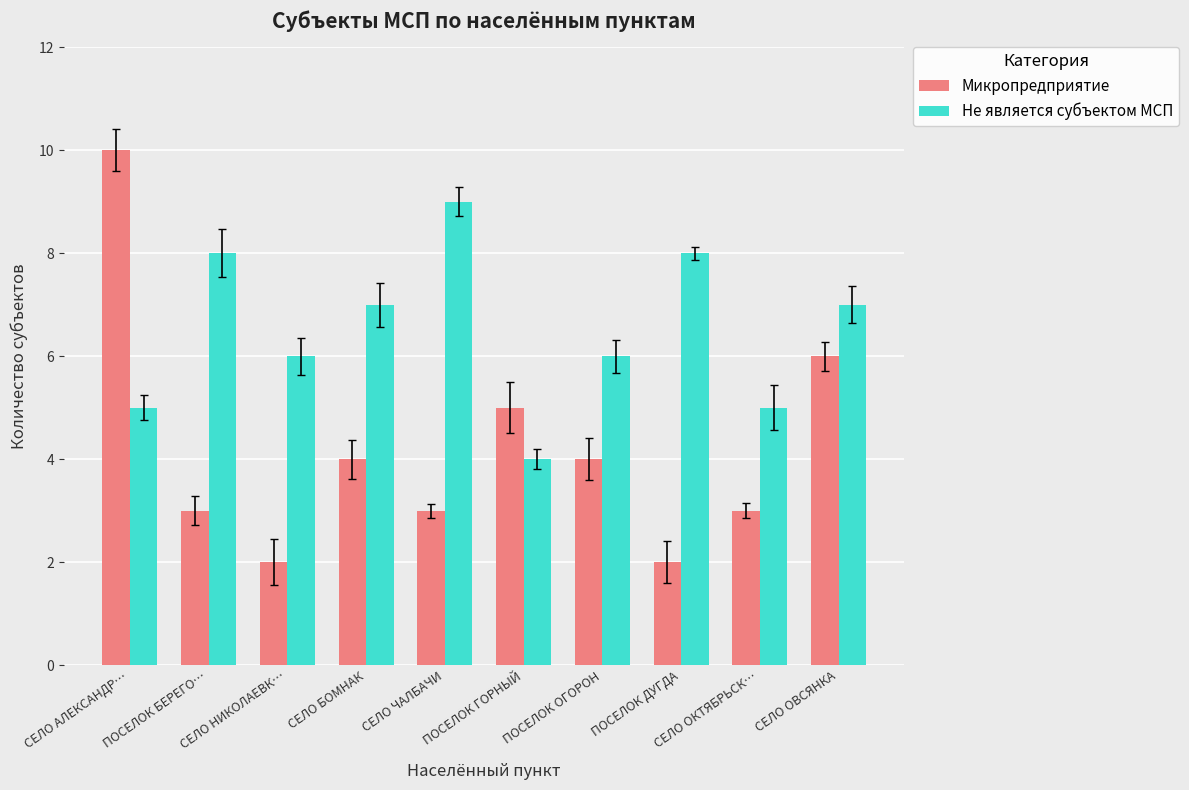

What position from the right is СЕЛО ОВСЯНКА?

1